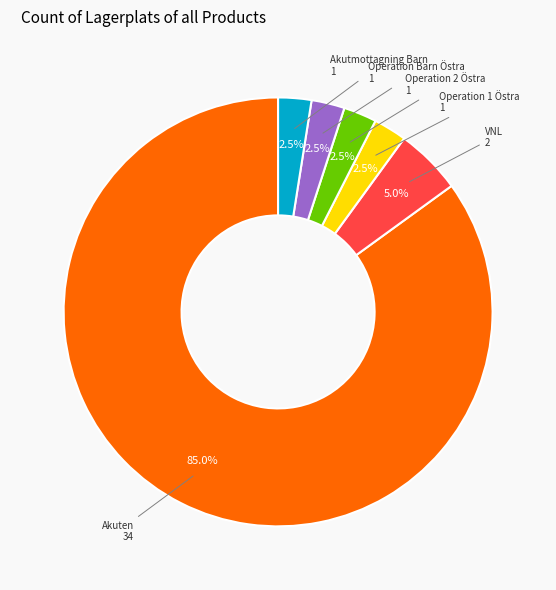

To the nearest percent, what is the average slice percentage?

17%